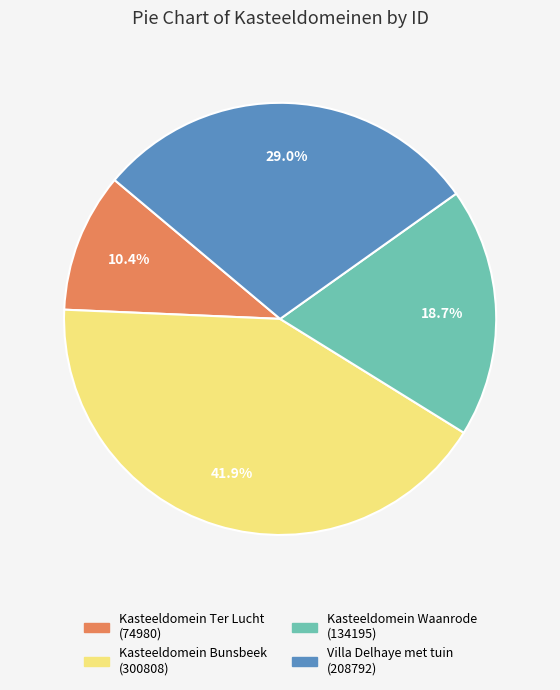

Rank the categories by value from lowest to highest.

Kasteeldomein Ter Lucht, Kasteeldomein Waanrode, Villa Delhaye met tuin, Kasteeldomein Bunsbeek